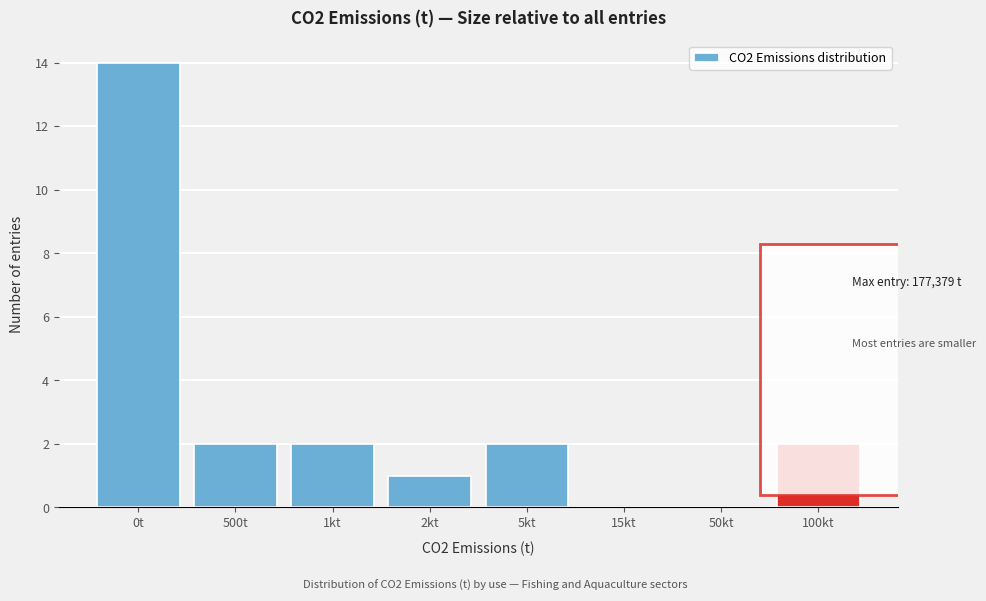

Reading left to right, transcribe all the data shown in this chart.

0t=14	500t=2	1kt=2	2kt=1	5kt=2	15kt=0	50kt=0	100kt=2